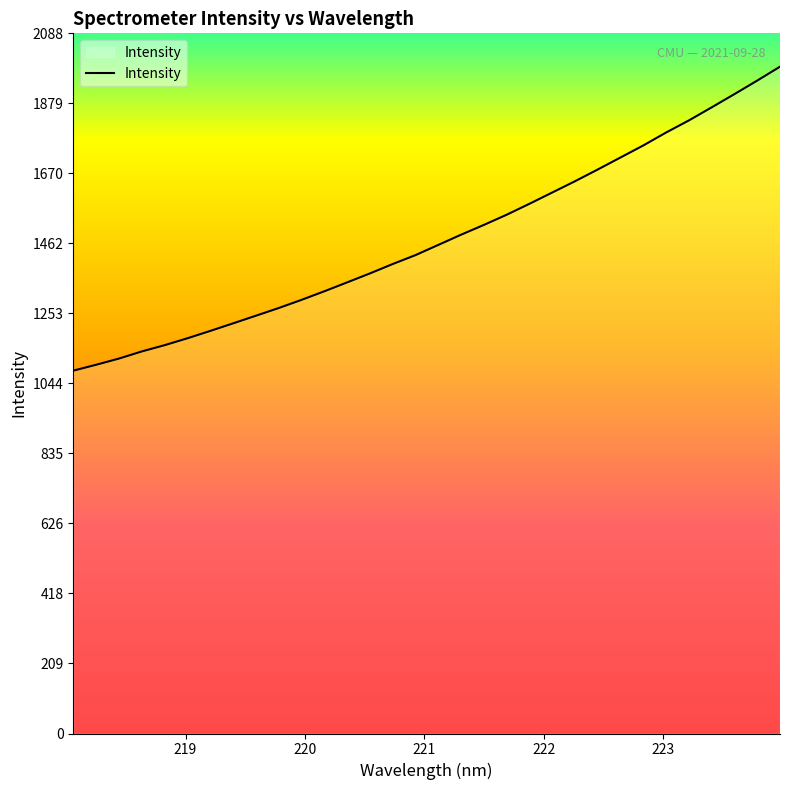

What is the difference between the maximum and minimum values?

906.5